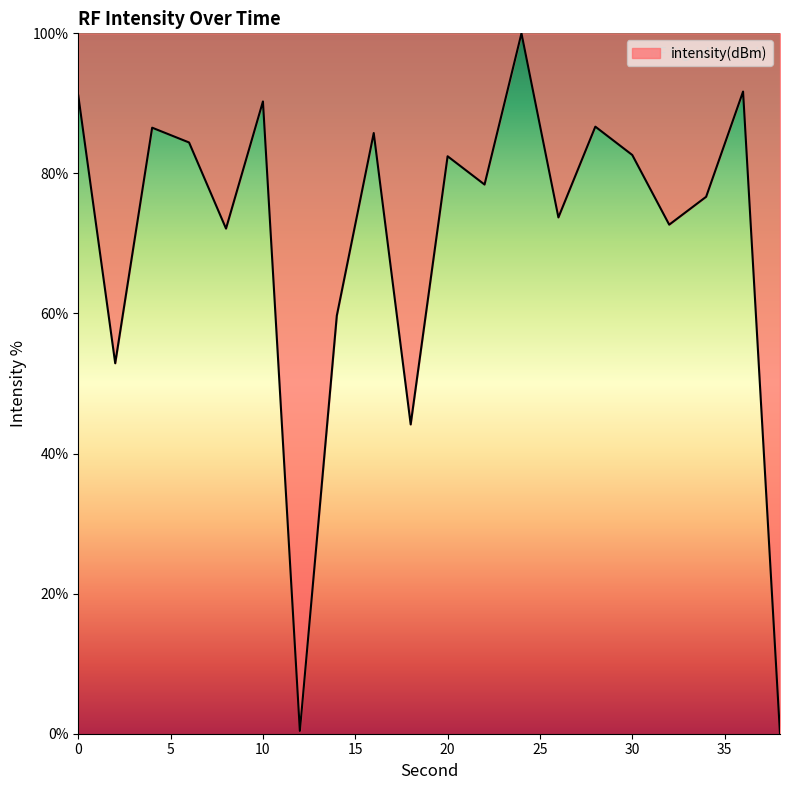

What is the greatest value displayed?

100.0